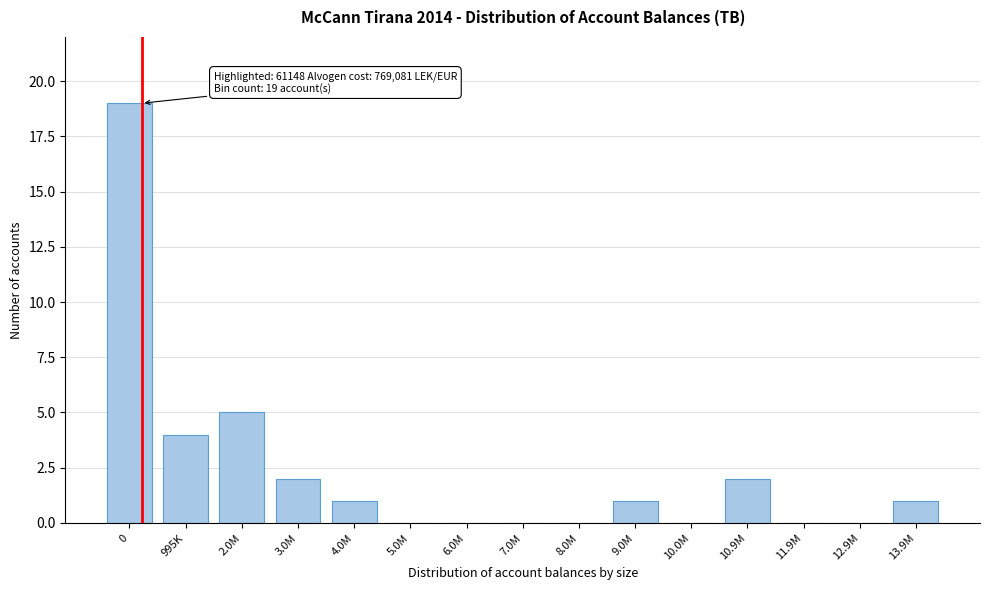

Reading left to right, what are all the values shown in this chart?

0=19	995K=4	2.0M=5	3.0M=2	4.0M=1	5.0M=0	6.0M=0	7.0M=0	8.0M=0	9.0M=1	10.0M=0	10.9M=2	11.9M=0	12.9M=0	13.9M=1